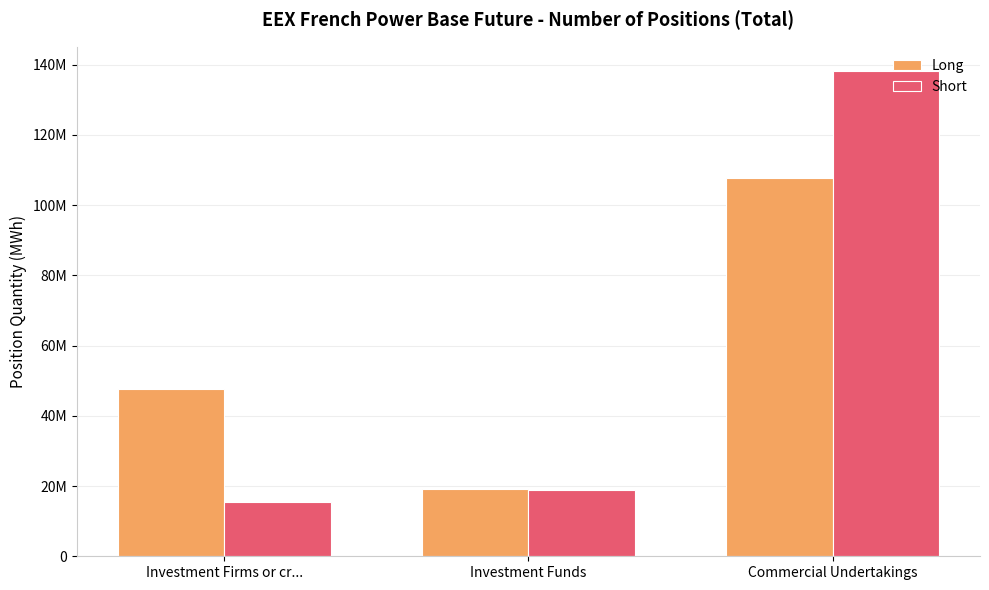

Which series has the largest total across all categories?

Long